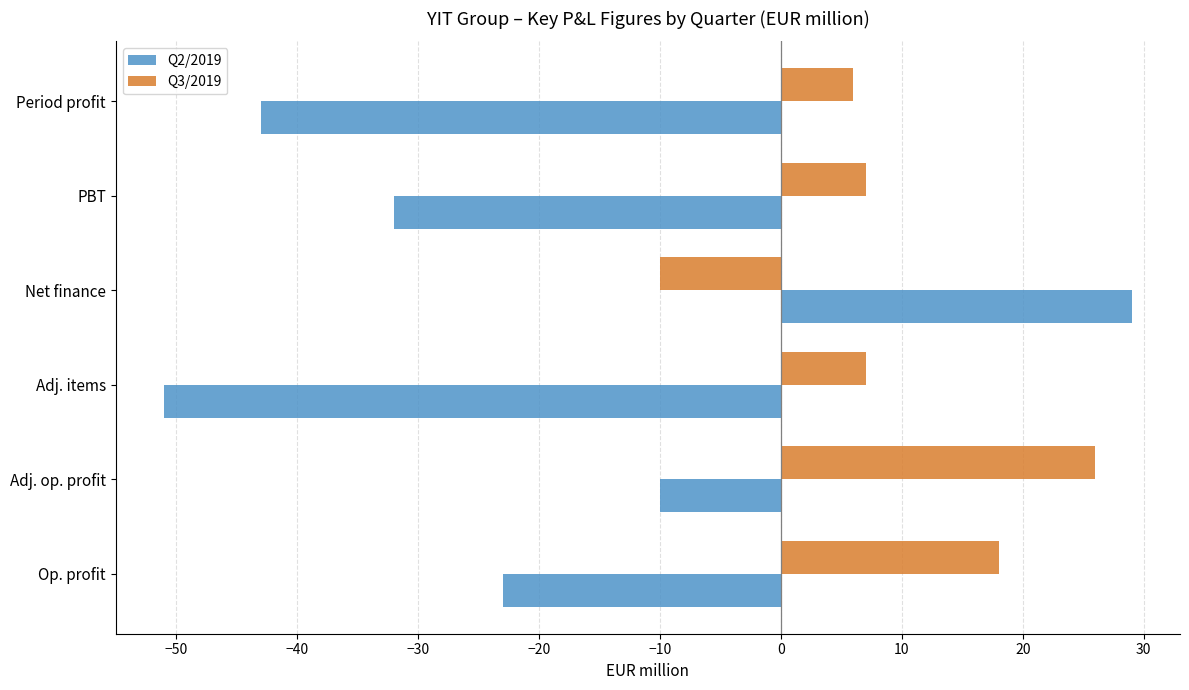

At which label is Q2/2019 closest to -11?

Adj. op. profit